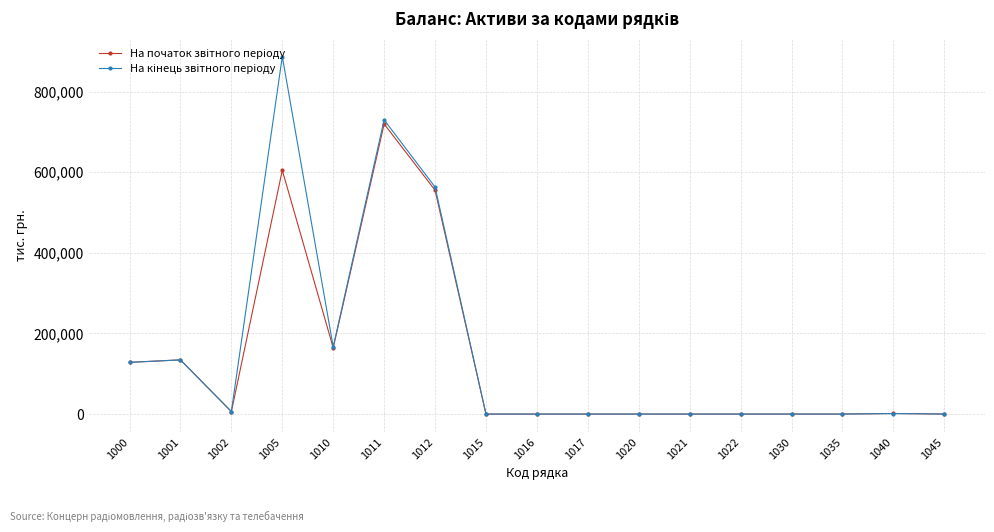

Count the number of data series in this chart.

2